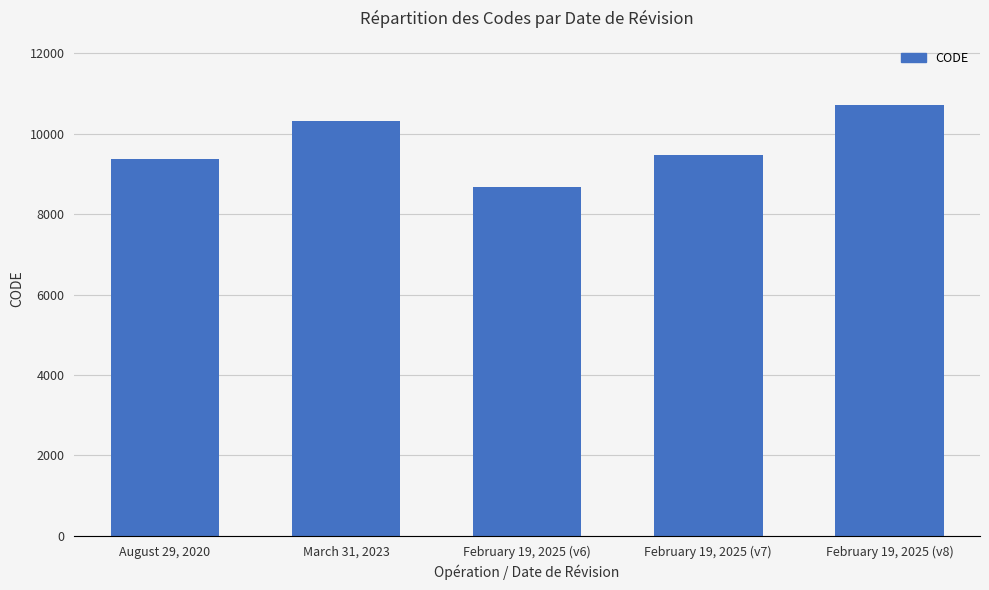

How many data points are less than 9483?

2